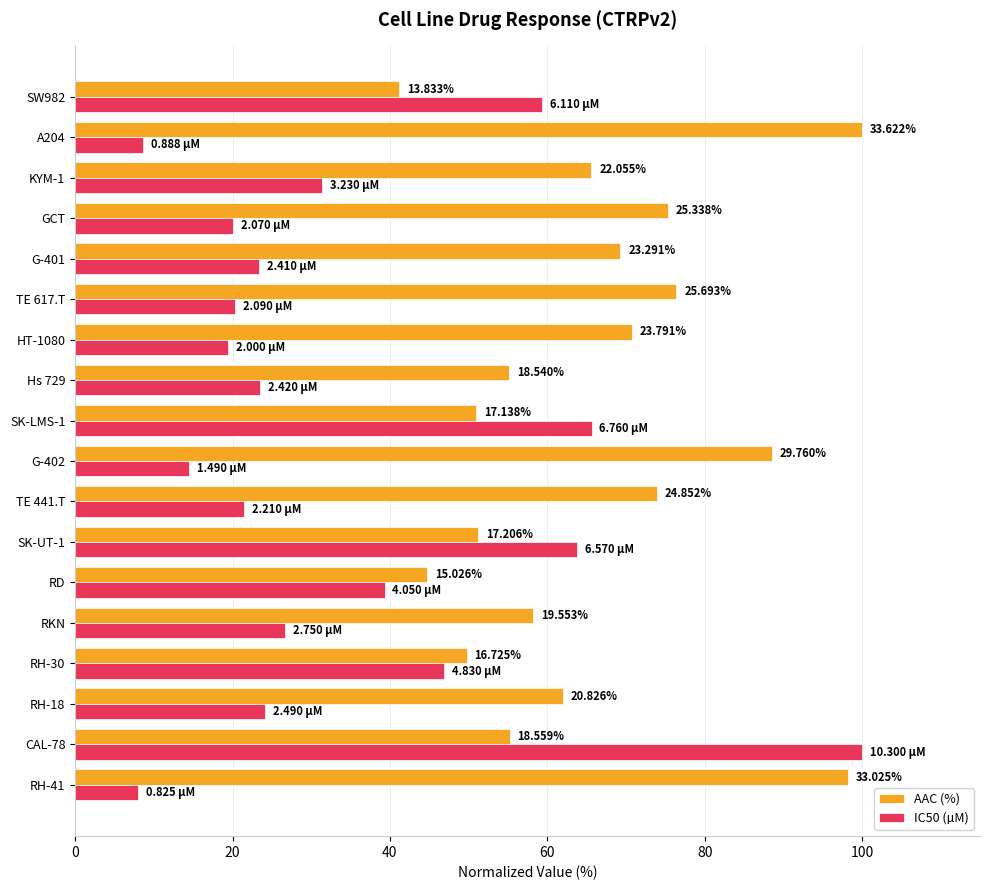

What are all the series names shown in the legend?

AAC (%), IC50 (µM)